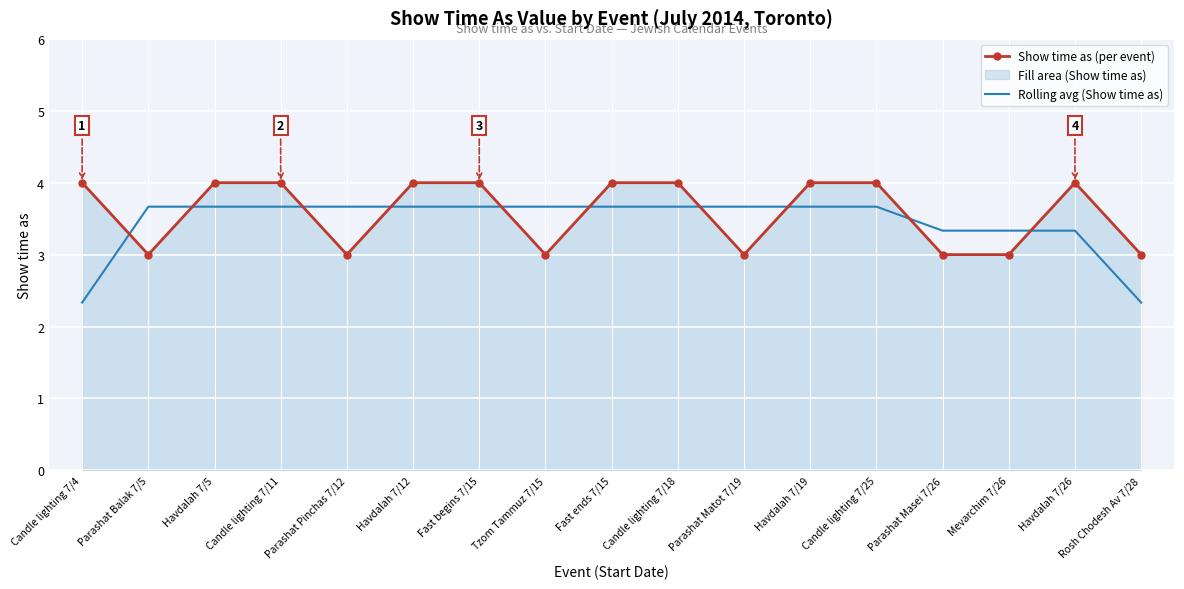

What is the greatest value displayed?

4.0